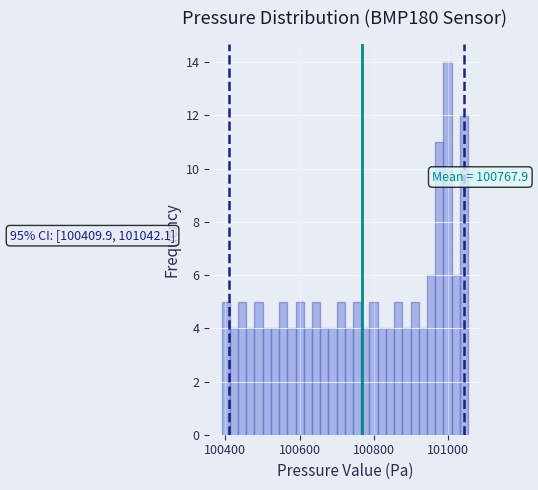

Read against the x-axis, roughly where is the centre of the tallest bar?

101000